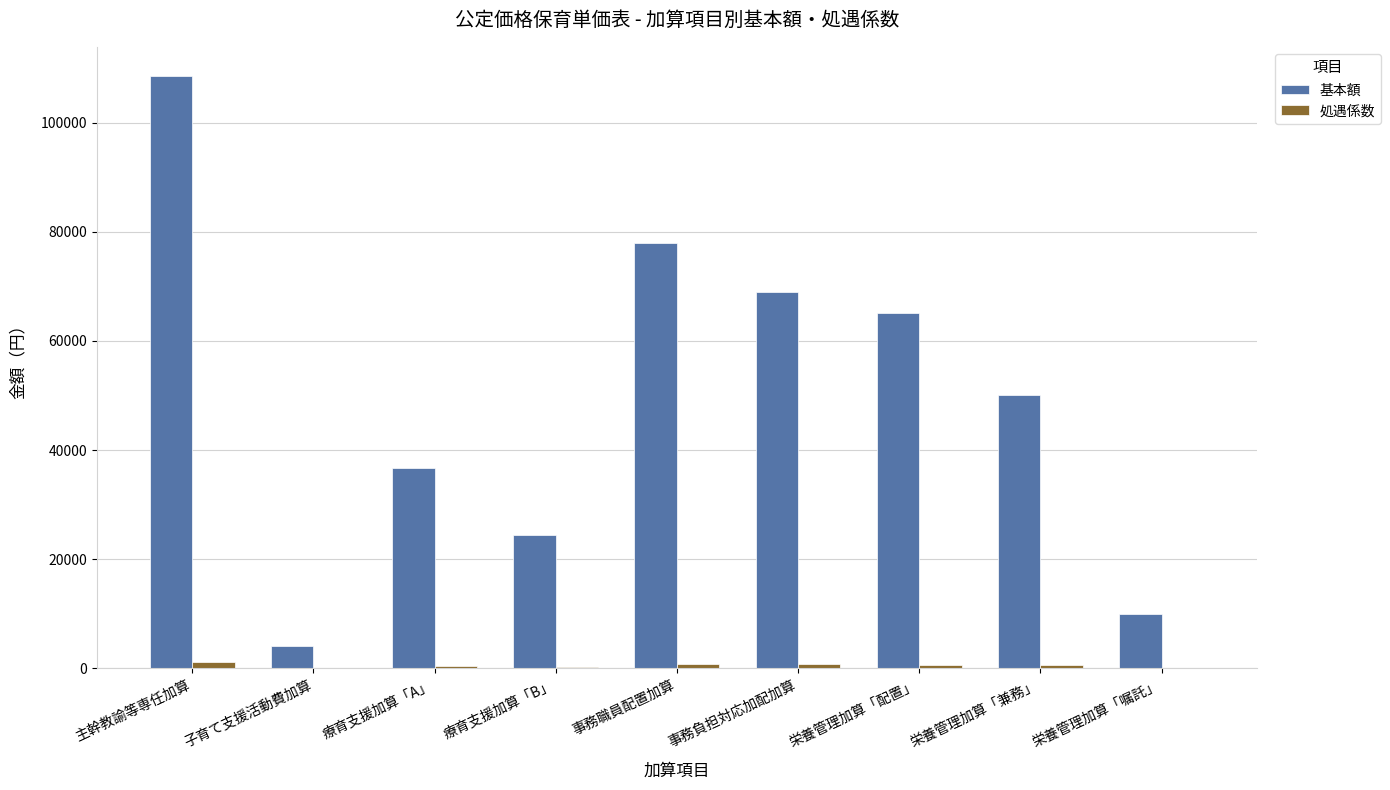

Between 子育て支援活動費加算 and 事務職員配置加算, which series saw the biggest shift?

基本額